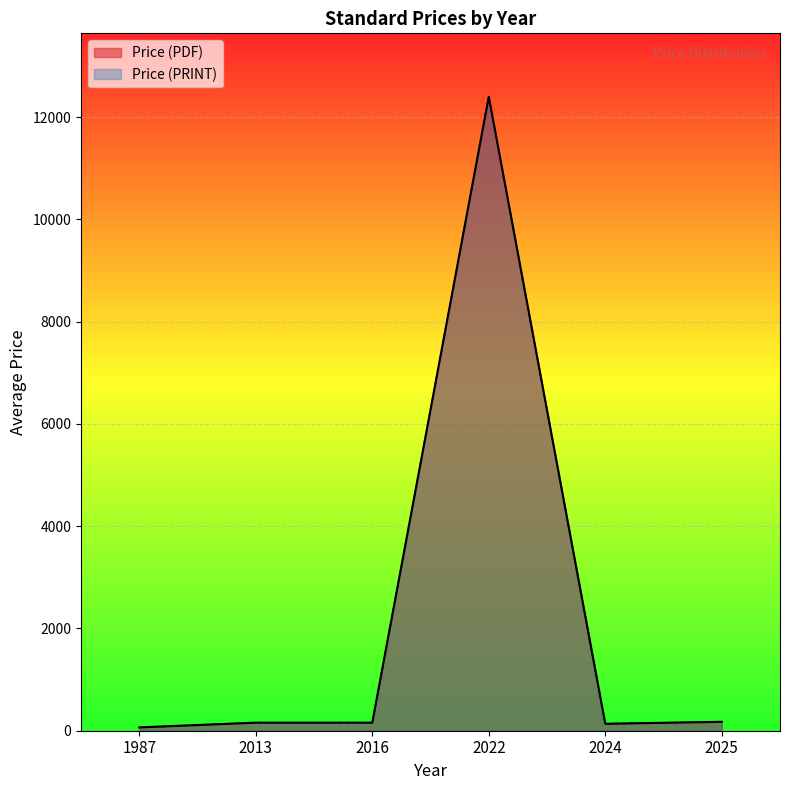

Which series has the largest range (max minus min)?

Price (PDF)